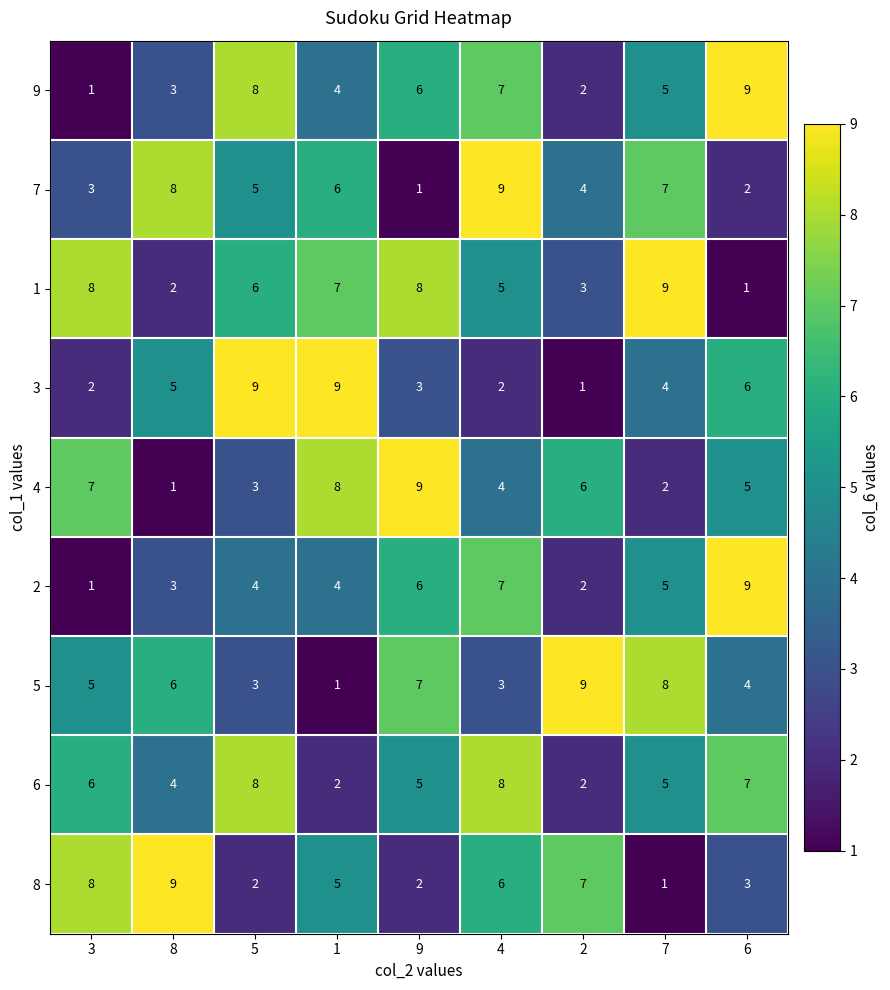

Count the 1 values in the range 3 to 8.

6